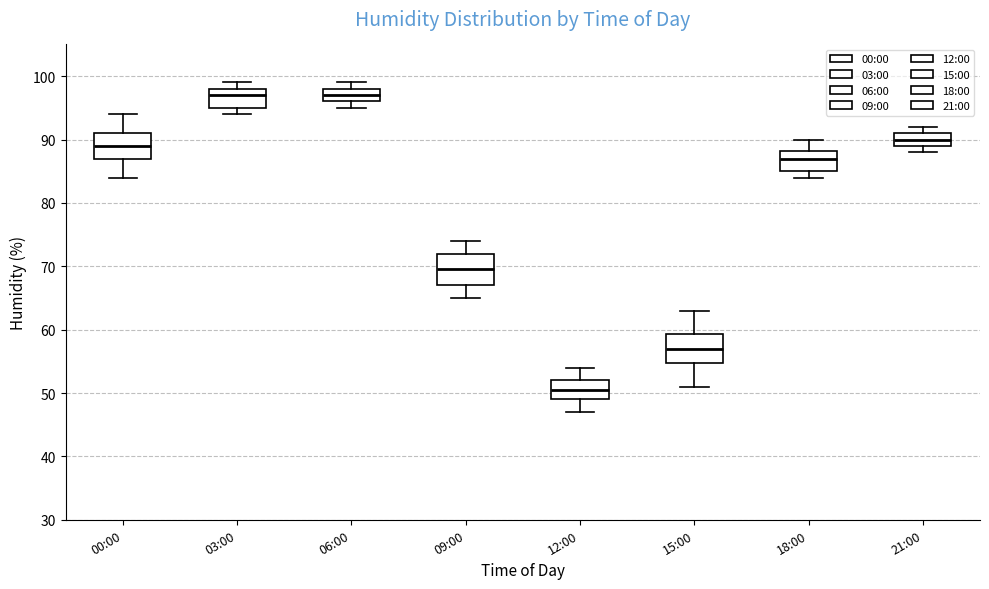

Where does the median line of the box for 06:00 sit on the y-axis? The values are not printed on the chart, so give them approximately, as read against the axis.

97